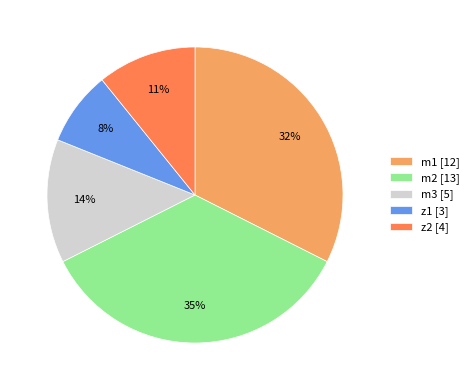

What is the largest slice in the pie chart?

m2